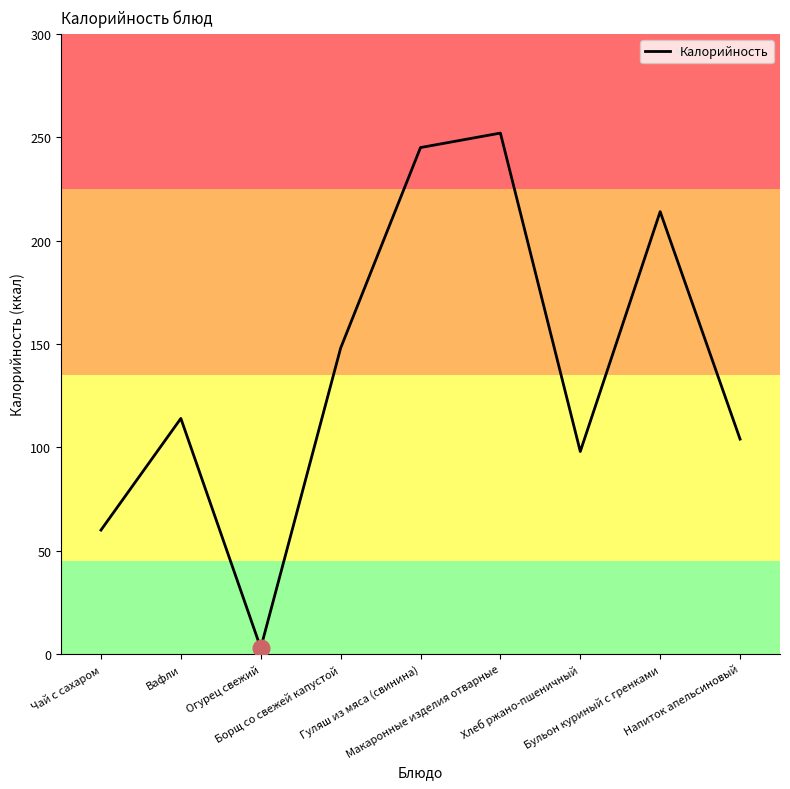

The chart shows a value of 148 at Борщ со свежей капустой. True or false?

True